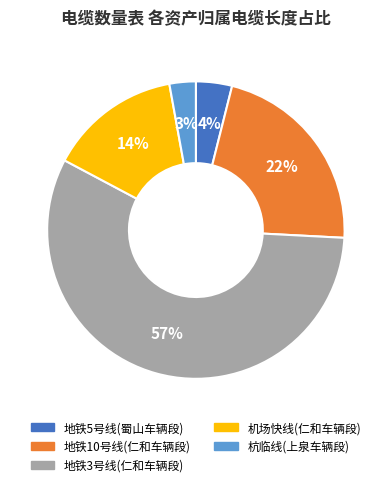

Which category has the biggest portion of the pie?

地铁3号线(仁和车辆段)